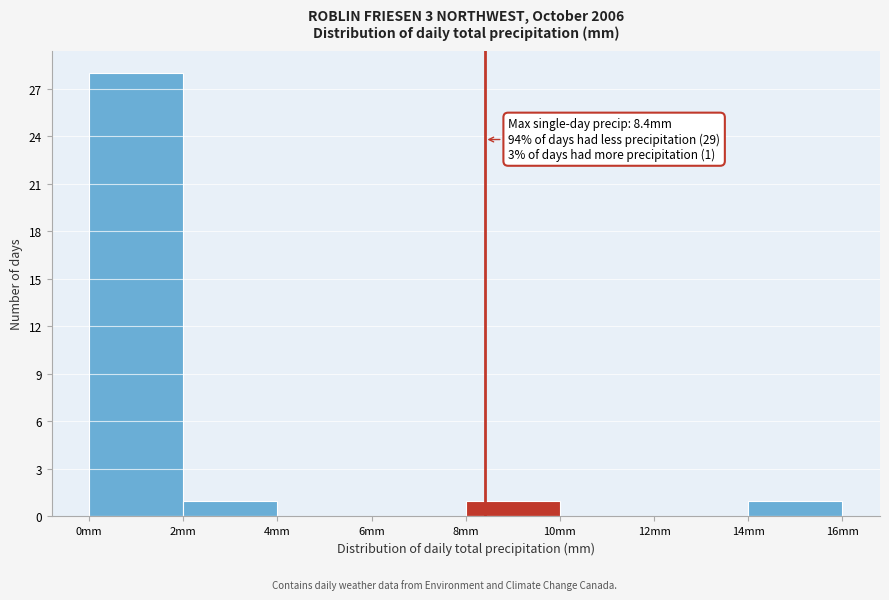

Over which range of the x-axis is the bar tallest?

0 to 2